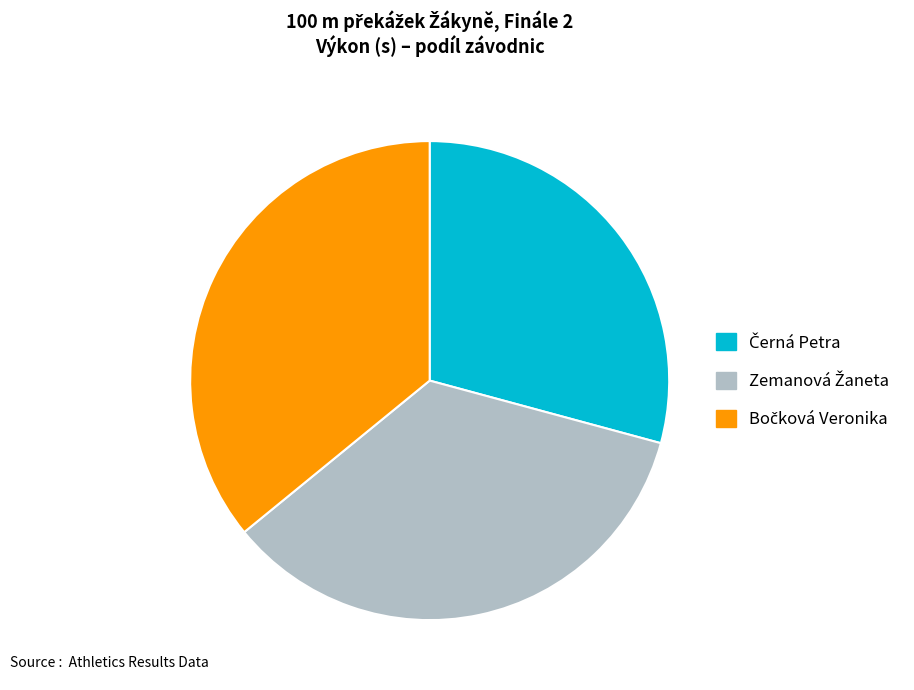

Is there any slice that represents more than half of the pie?

No